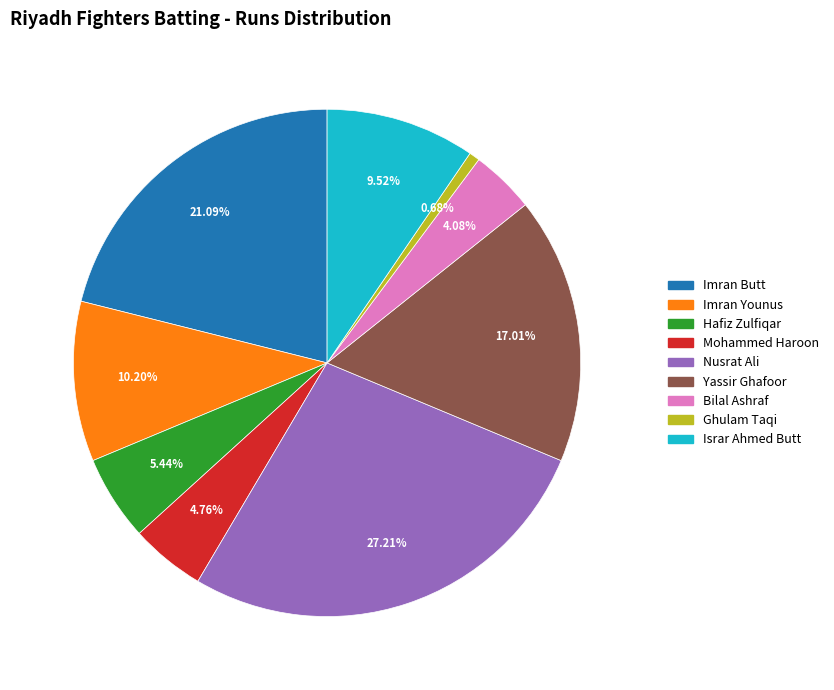

Is there any slice that represents more than half of the pie?

No